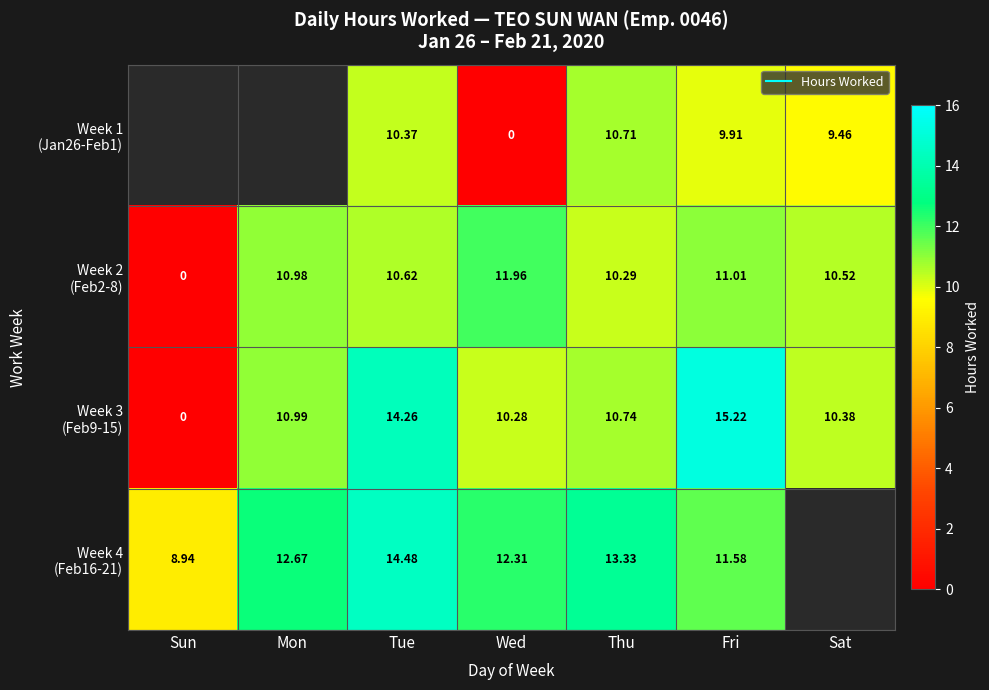

Is it true that Week 4 (Feb16-21) equals 23.9 at Thu?

False